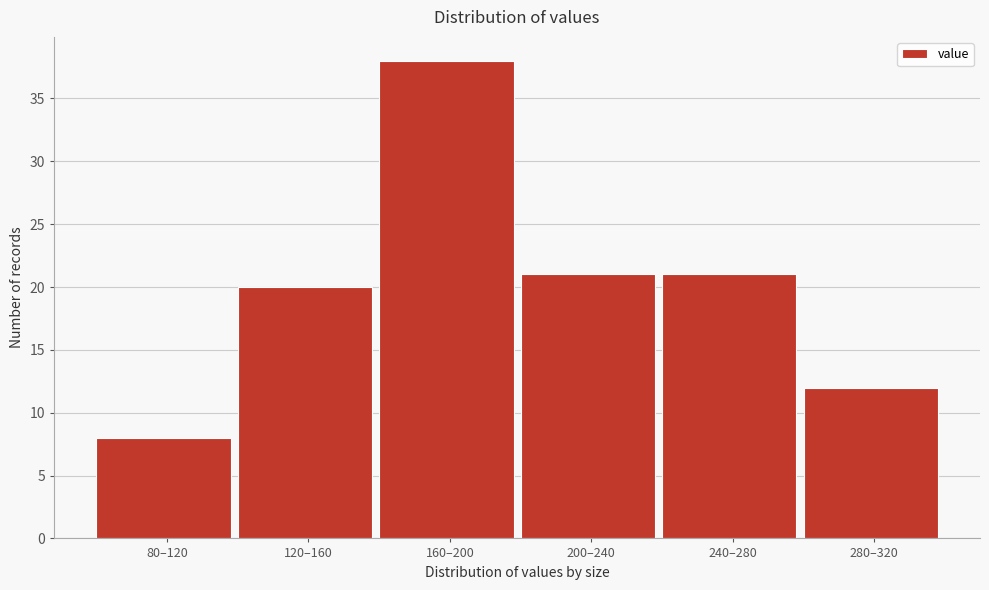

Reading left to right, list all the values displayed in this chart.

8	20	38	21	21	12